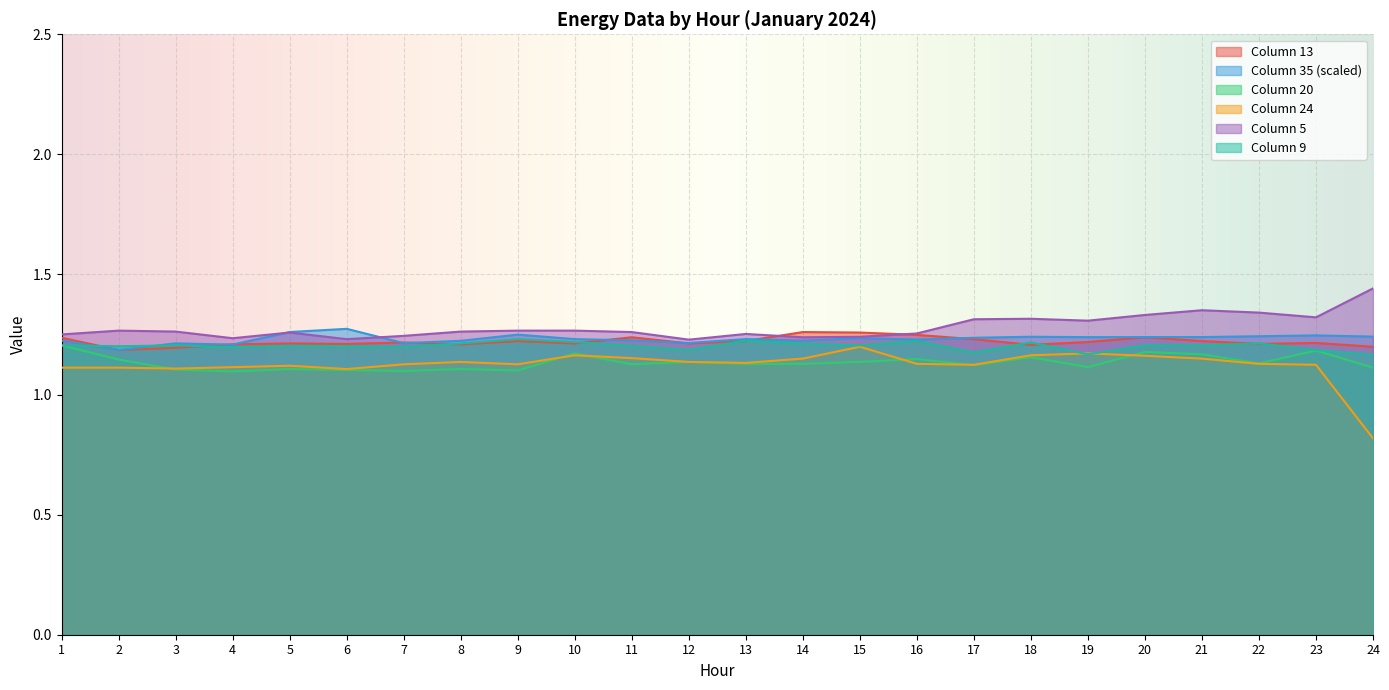

At which category does col_5 reach its first local valley?

4